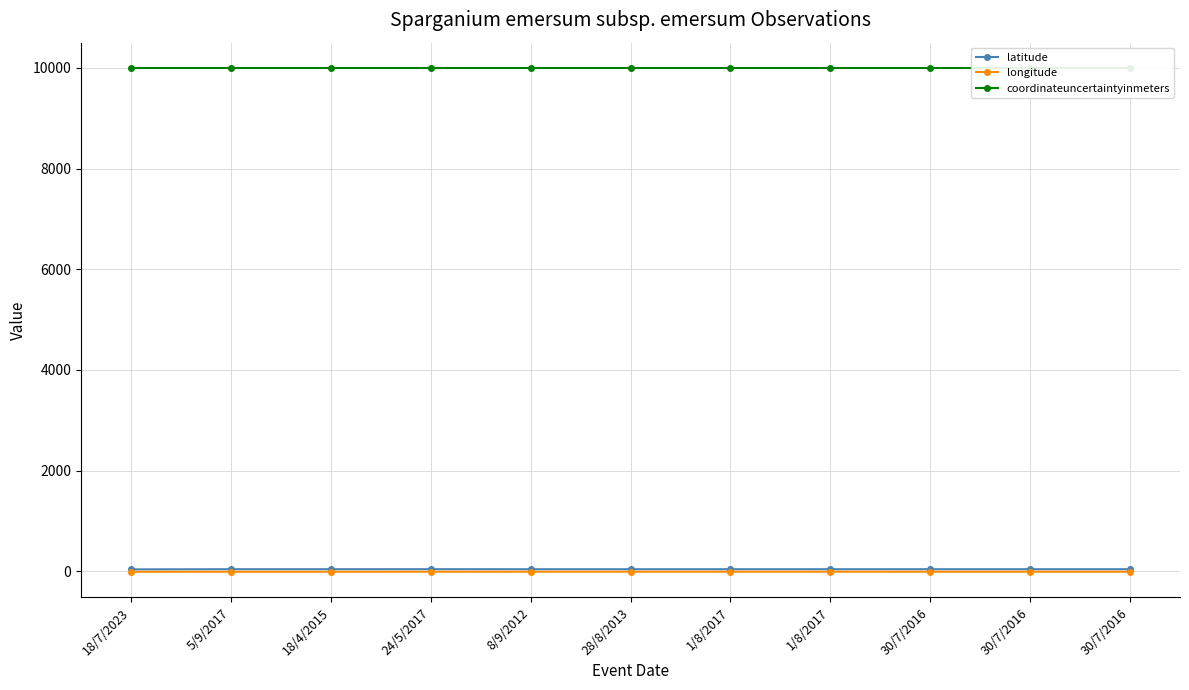

The longitude series shows -8.6 at 5/9/2017. True or false?

True